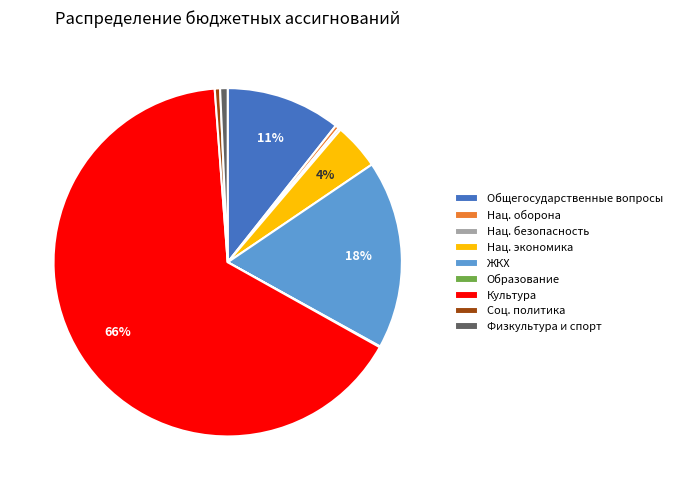

What percentage is the Культура slice, to the nearest percent?

66%